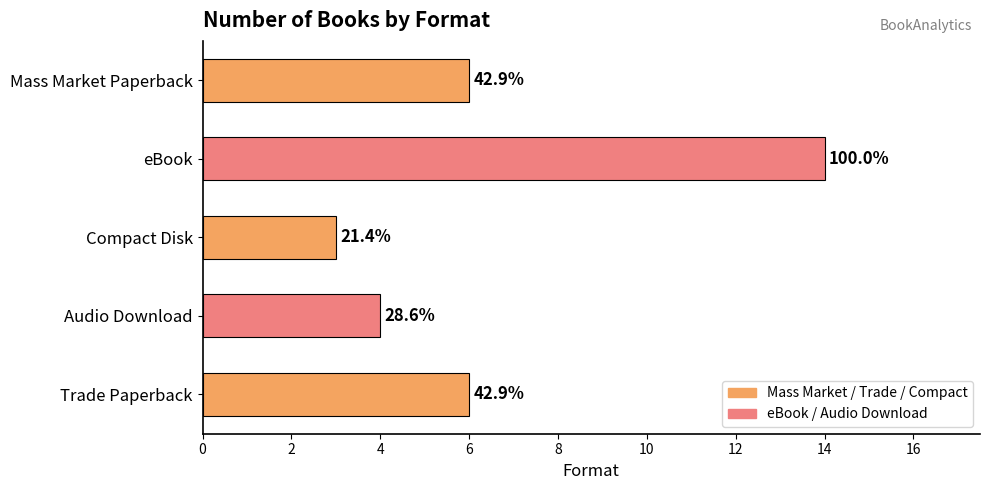

How many bars are there in total?

5